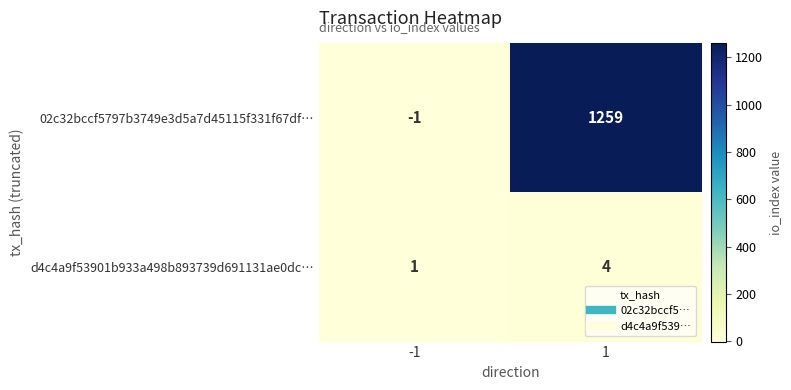

Is the value of 02c32bccf5797b3749e3d5a7d45115f331f67df… at -1 greater than the value of d4c4a9f53901b933a498b893739d691131ae0dc… at 1?

No